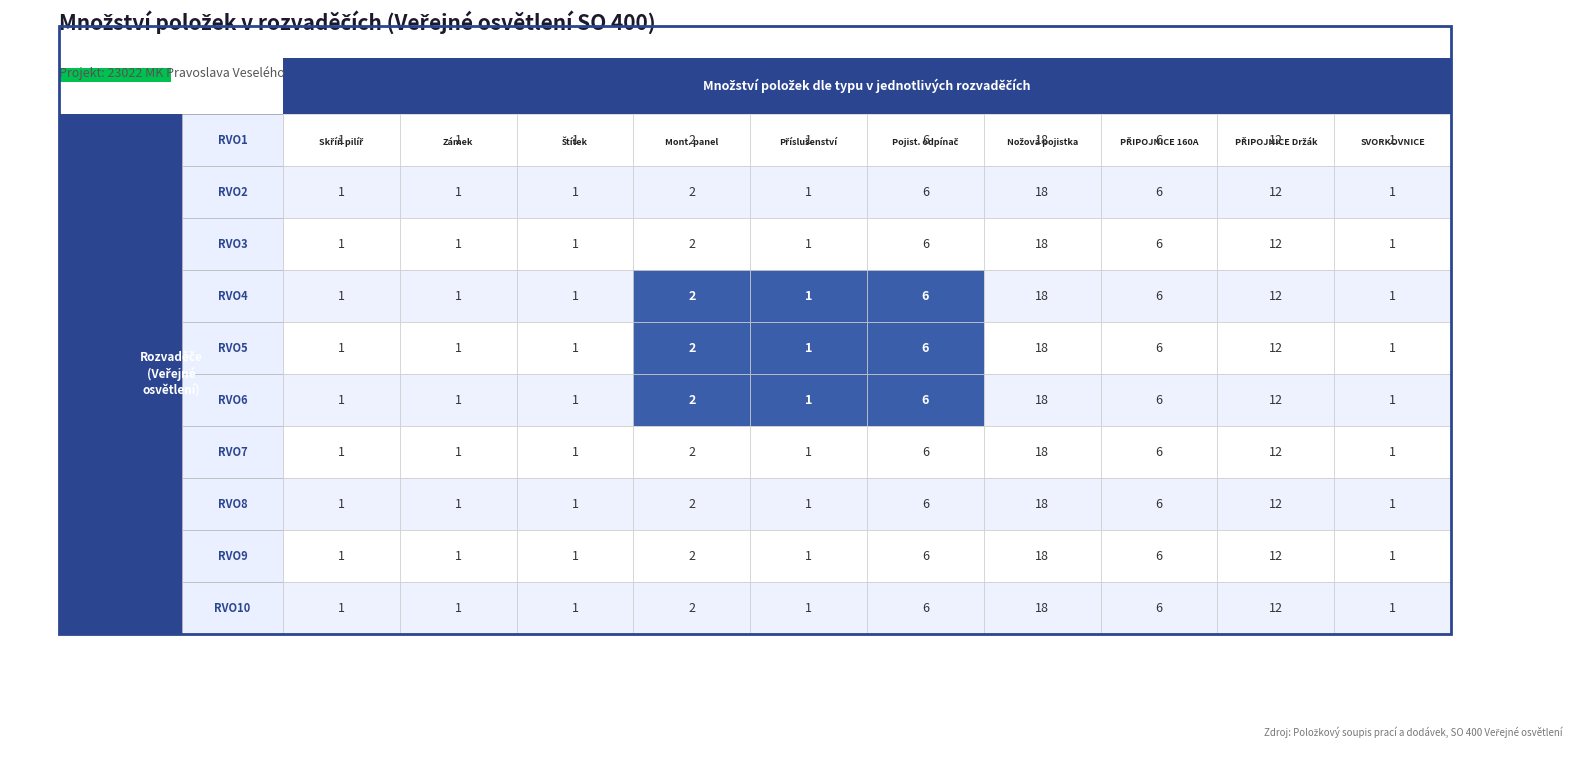

Which series has the largest total across all categories?

Nožová pojistka 63A